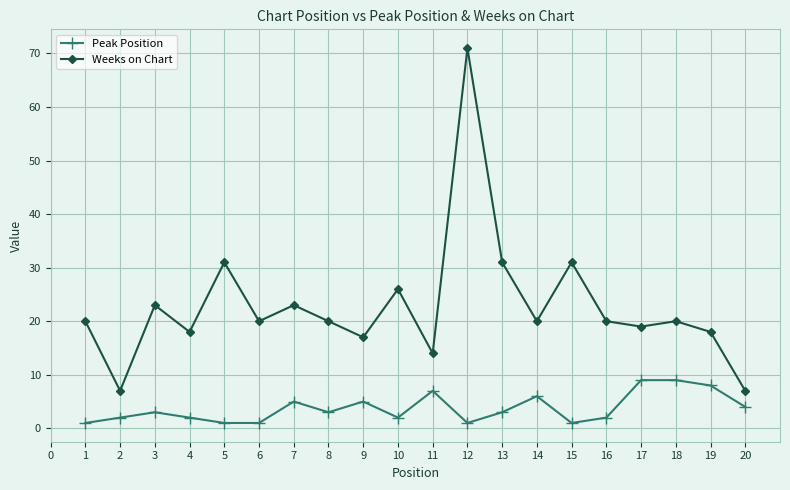

Count the number of categories in the chart.

20